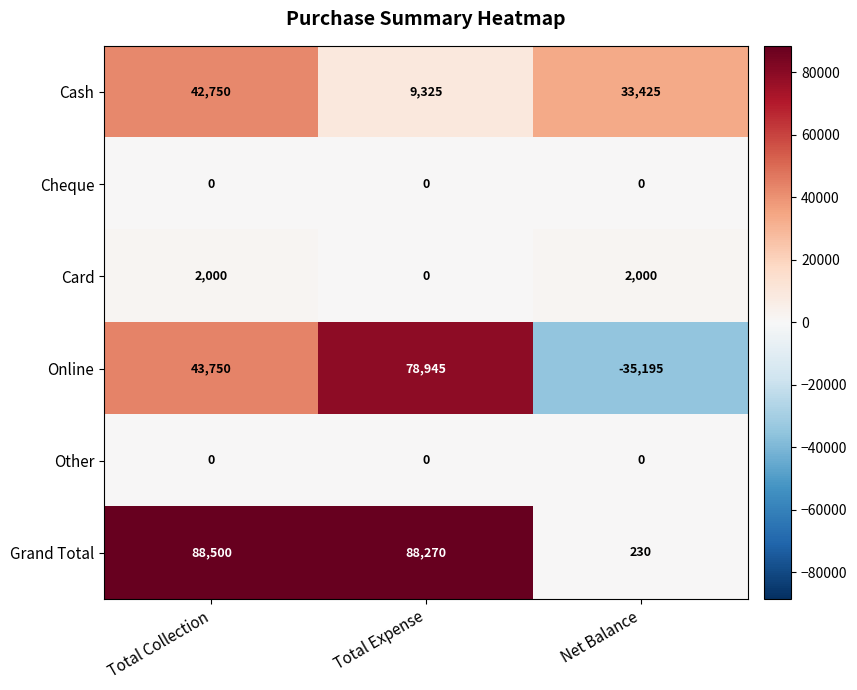

How many data points in Cash are less than 33425?

1